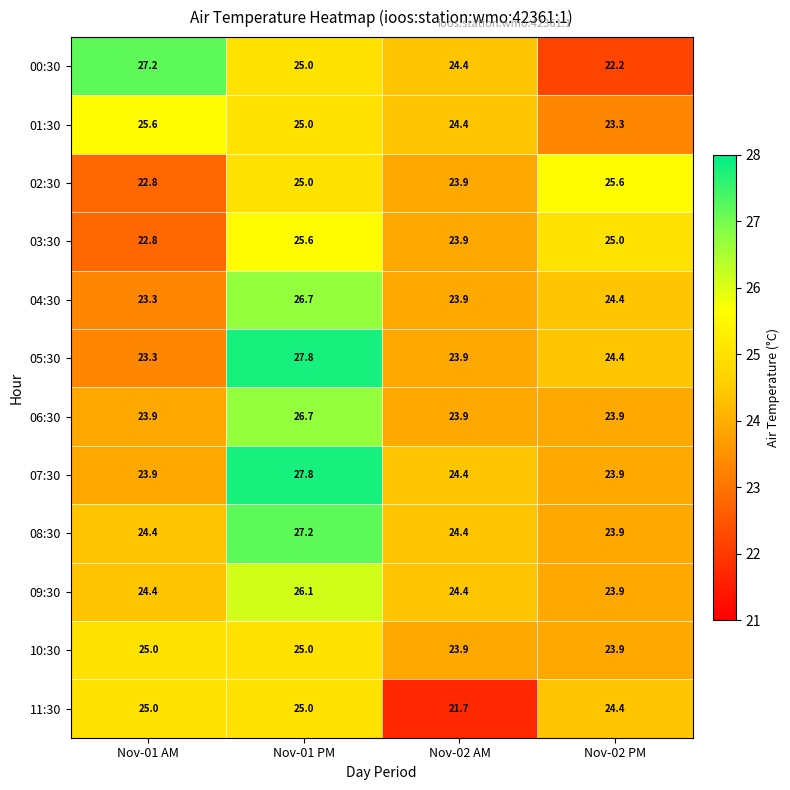

Which series changed the most between Nov-01 AM and Nov-02 AM?

11:30